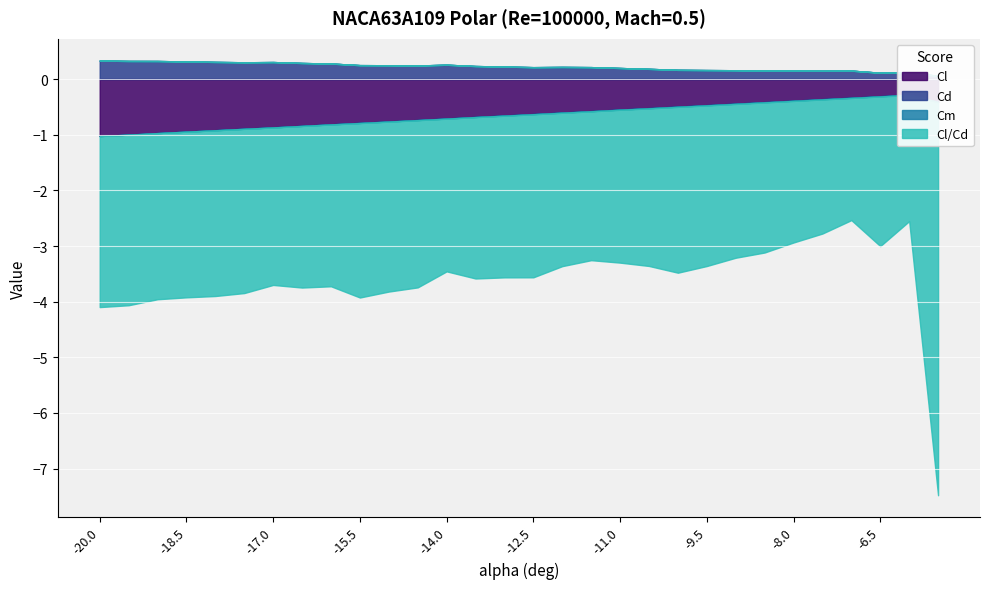

What is the label of the 20th point from the left?

-10.5